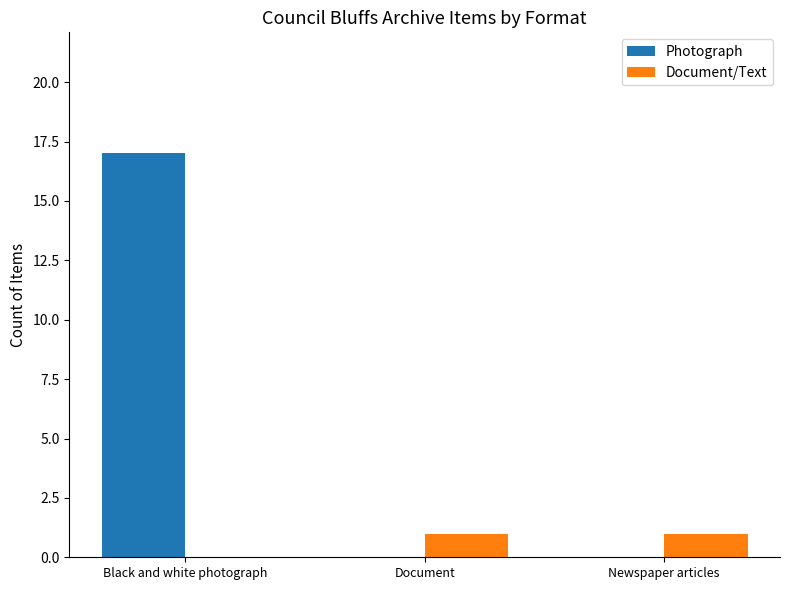

How many groups of bars are there?

3